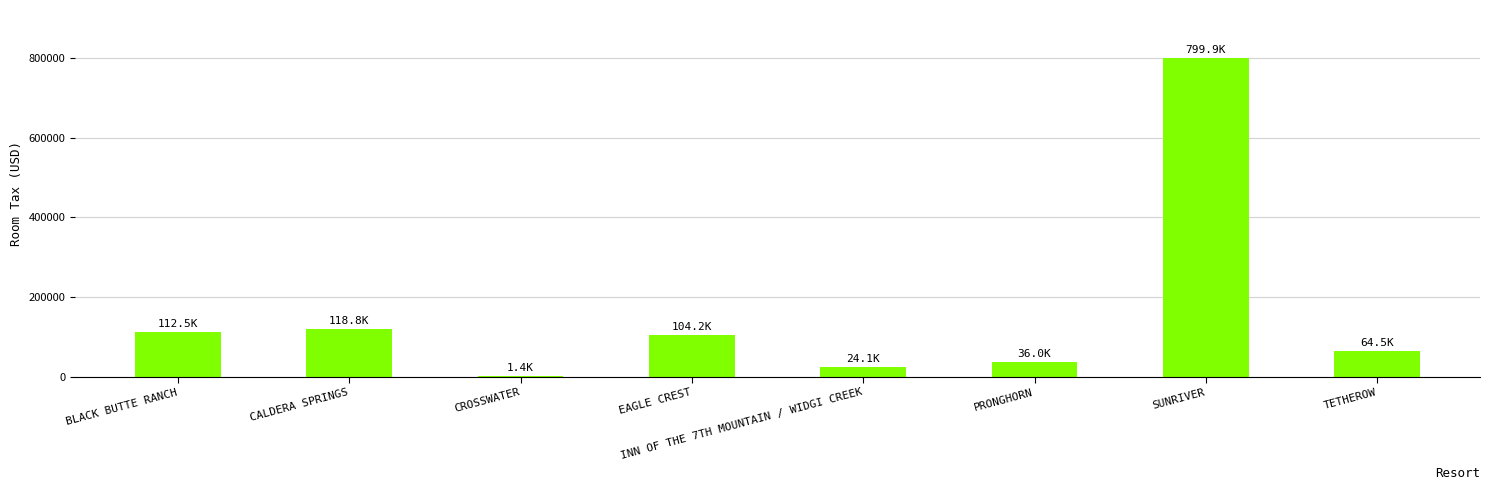

What is the change in value from BLACK BUTTE RANCH to INN OF THE 7TH MOUNTAIN / WIDGI CREEK?

-88389.2